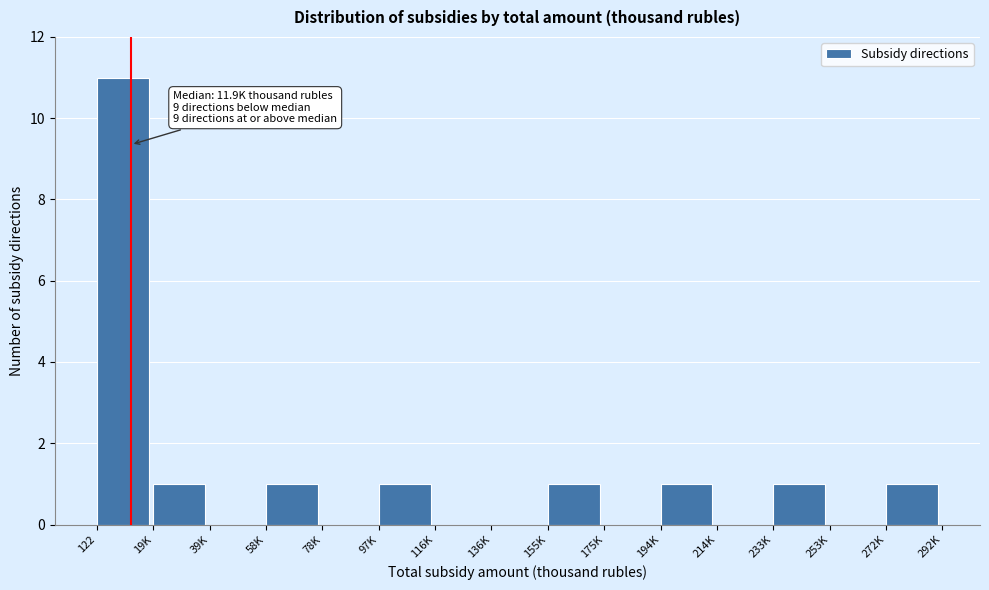

Reading left to right, extract all data points from this chart.

122=11	19K=1	39K=0	58K=1	78K=0	97K=1	116K=0	136K=0	155K=1	175K=0	194K=1	214K=0	233K=1	253K=0	272K=1